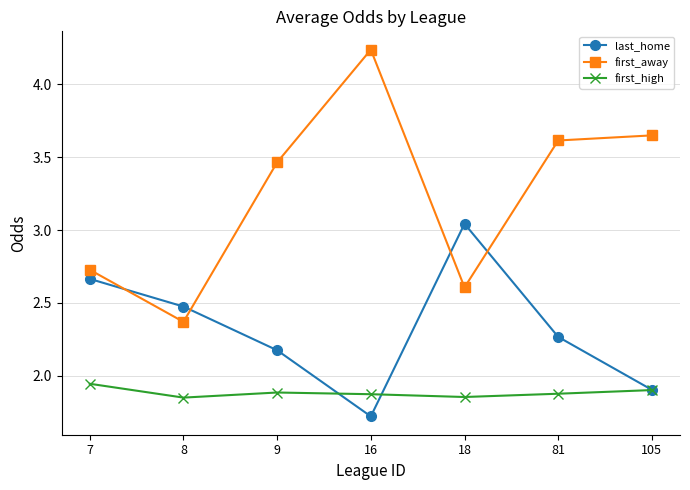

What is the smallest value displayed?

1.7